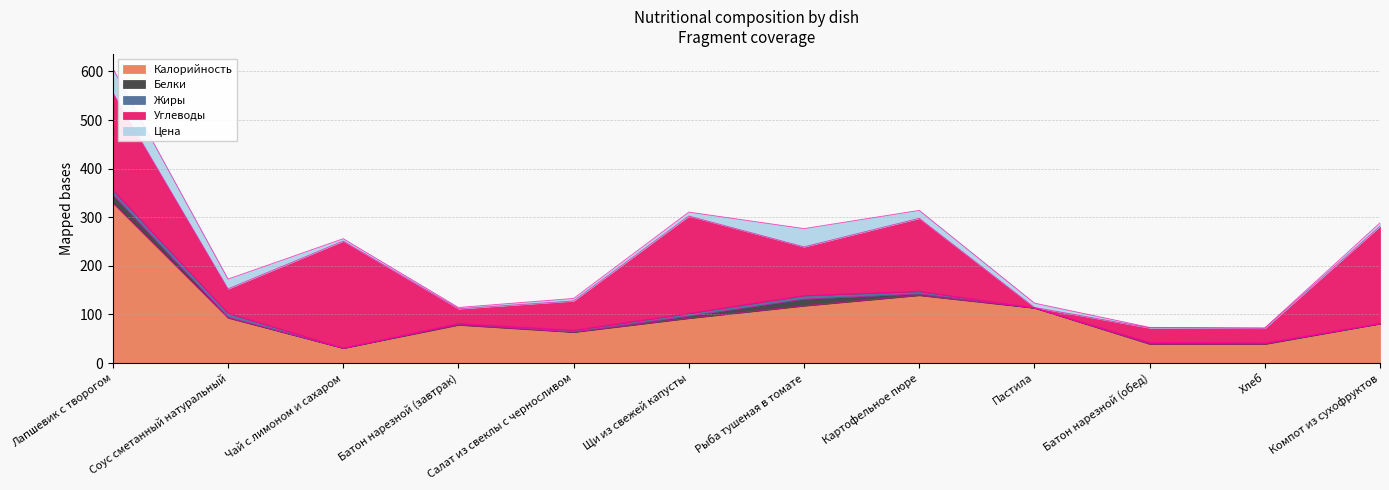

The Калорийность series shows 10.4 at Хлеб. True or false?

False